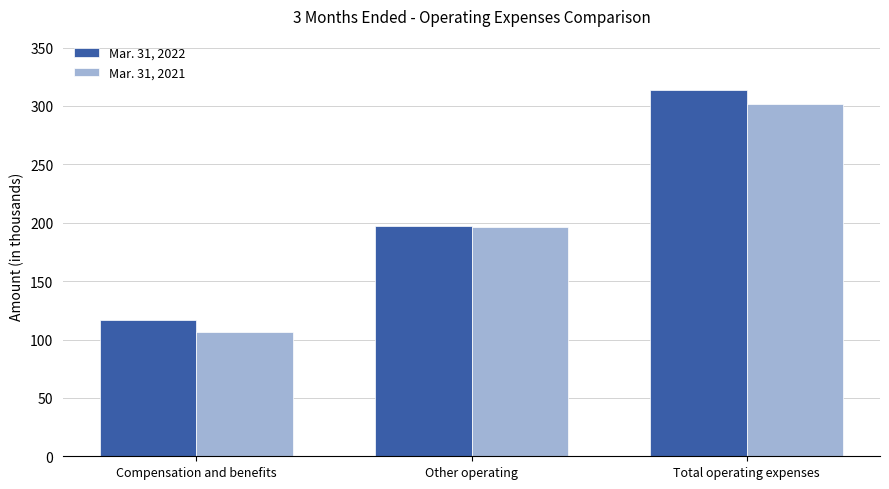

At which category is the sum across all series the highest?

Total operating expenses